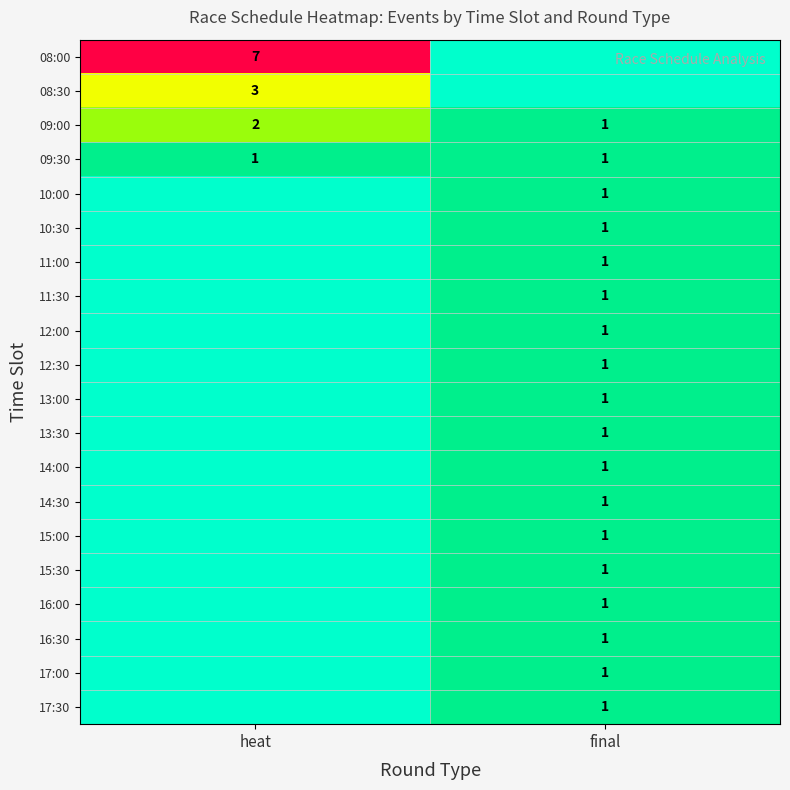

True or false: 16:30 has a value of 1 at final.

True